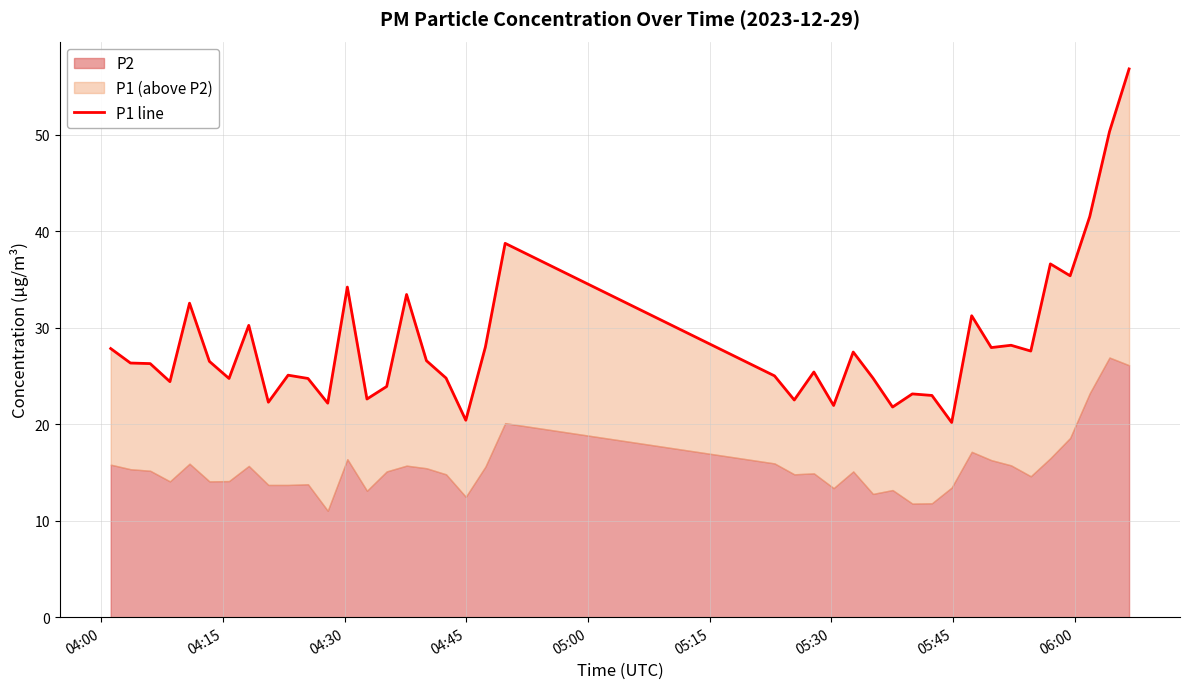

How many values are below 26?

19